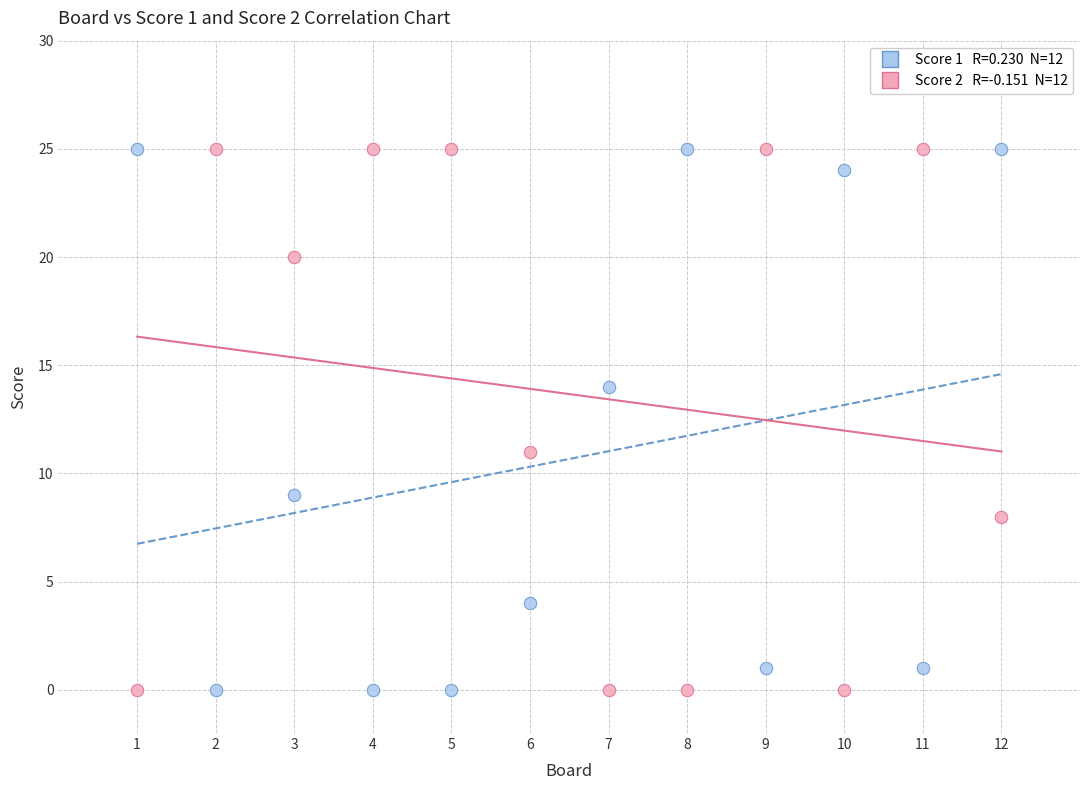

Across all data points, what is the range of X values (max minus min)?

11